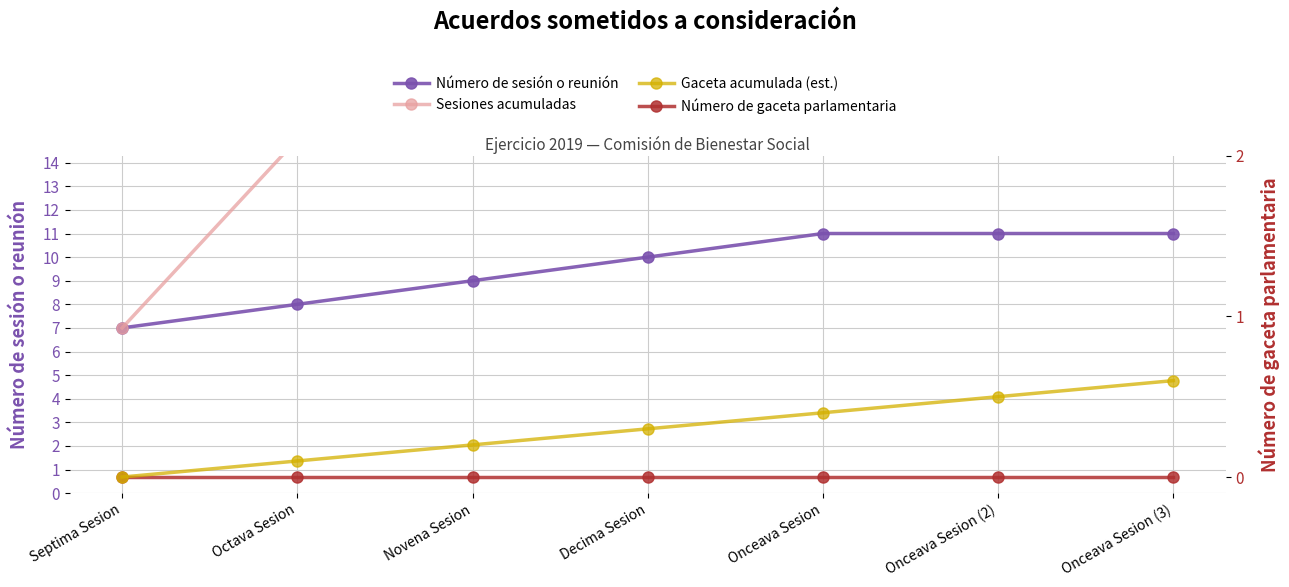

Count the number of categories in the chart.

7